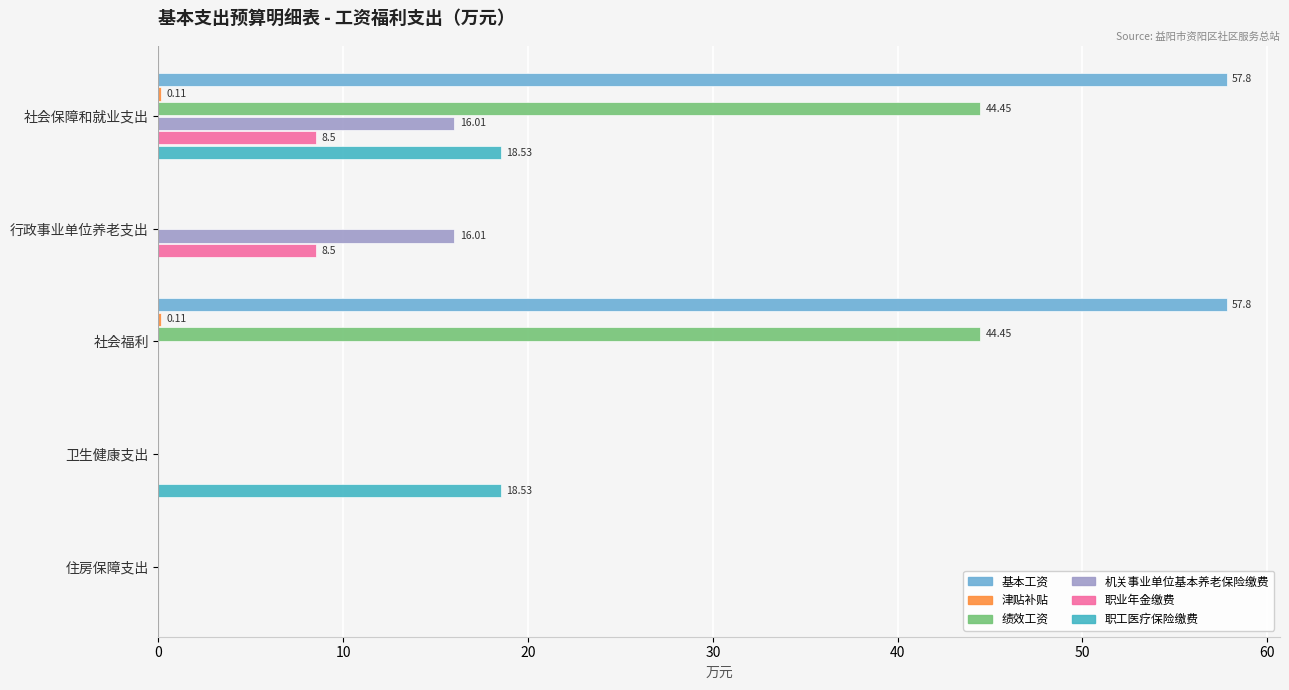

Which series changed the most between 社会福利 and 住房保障支出?

基本工资